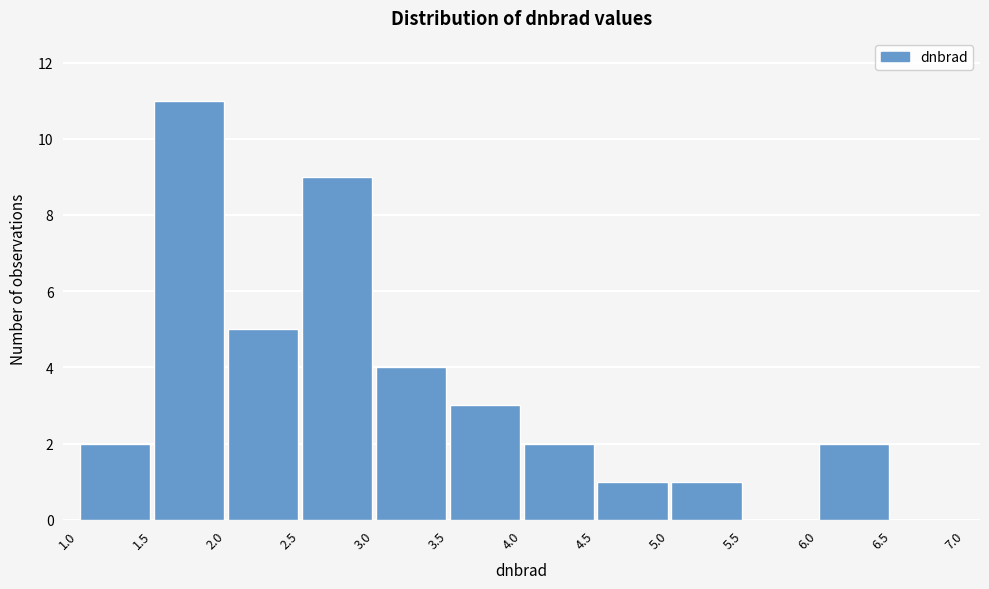

How tall is the bar that spans 2.5 to 3.0 on the x-axis? The values are not printed on the chart, so give them approximately, as read against the axis.

9